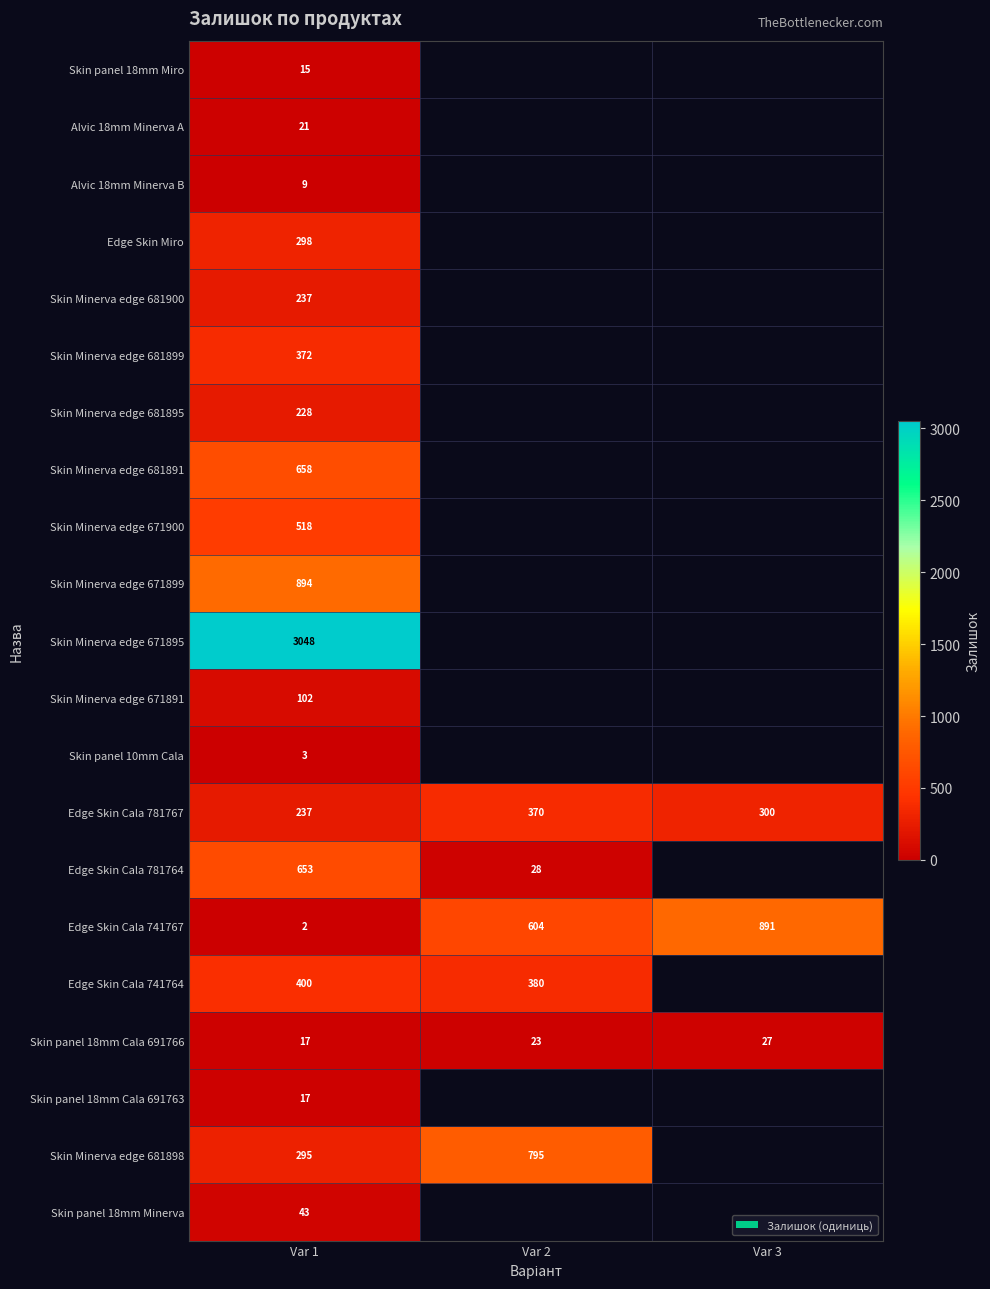

Which category has the lowest value across all series?

Var 1